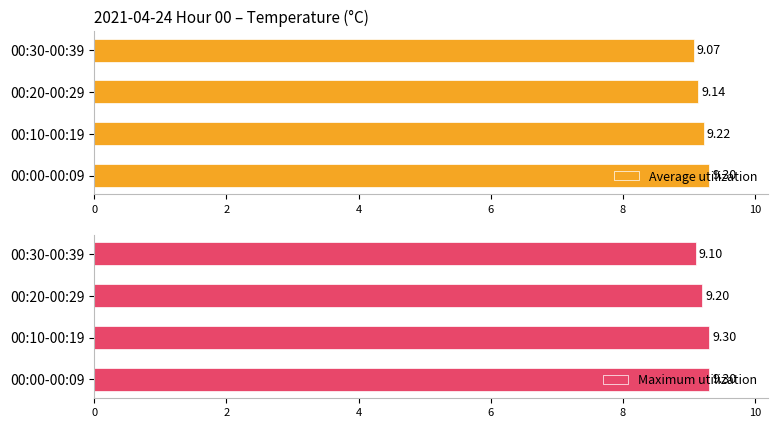

Rank the categories by Average utilization value from highest to lowest.

00:00-00:09, 00:10-00:19, 00:20-00:29, 00:30-00:39